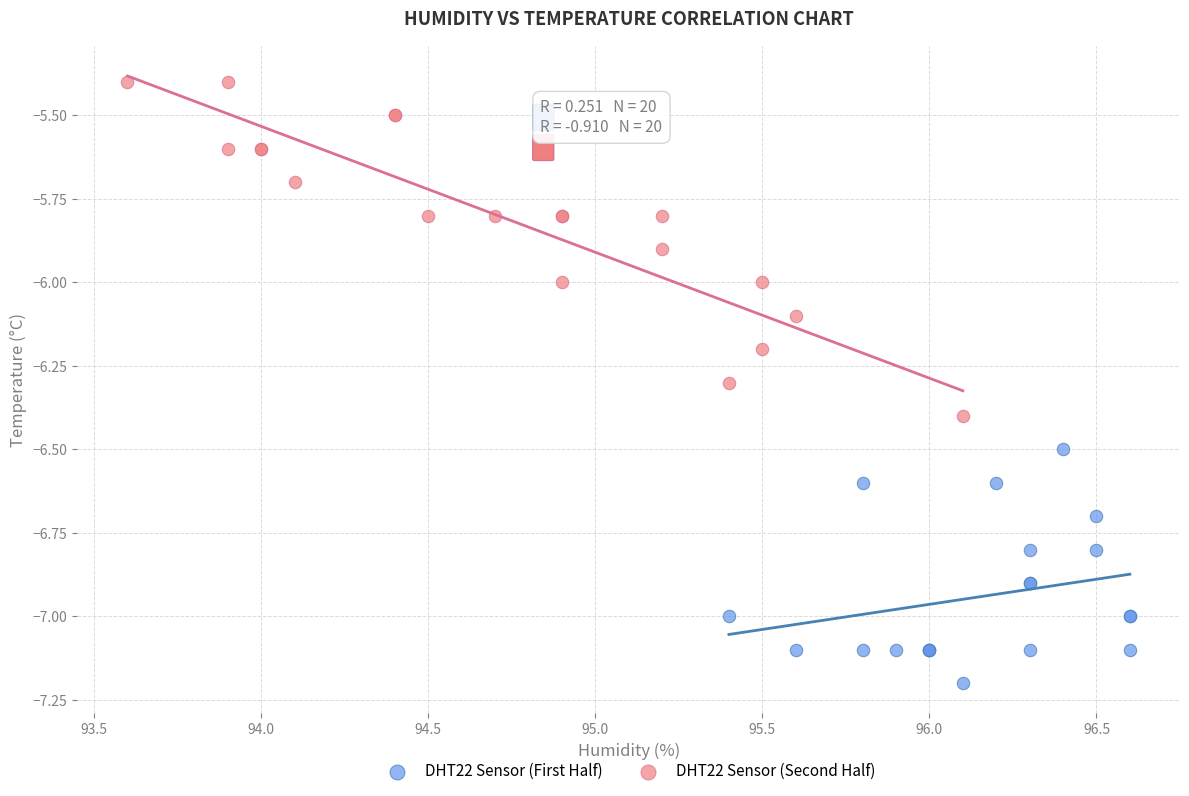

Which series contains the highest Y value?

DHT22 Sensor (Second Half)